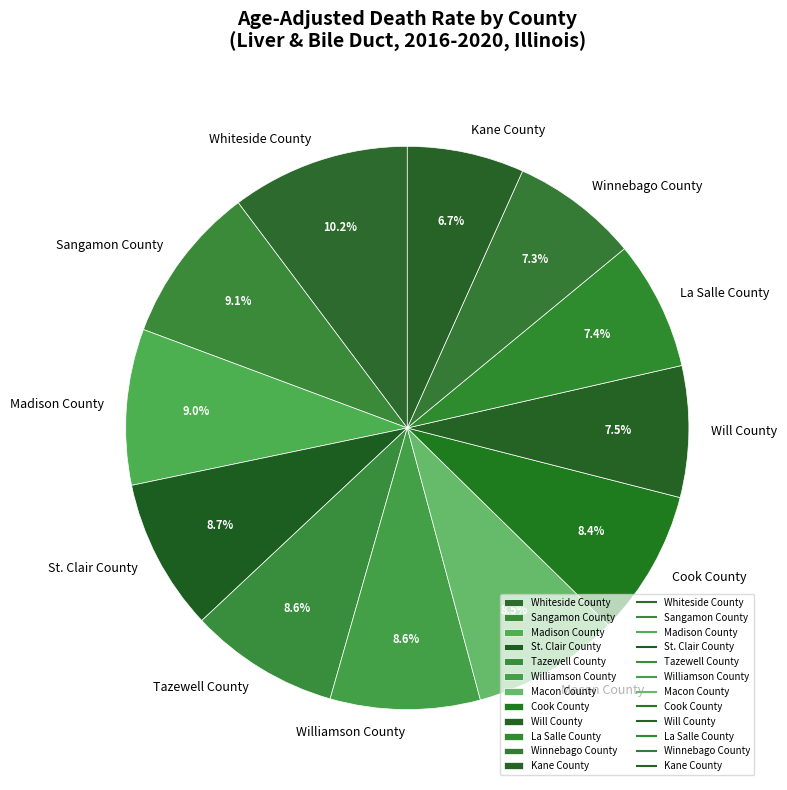

What is the largest slice in the pie chart?

Whiteside County